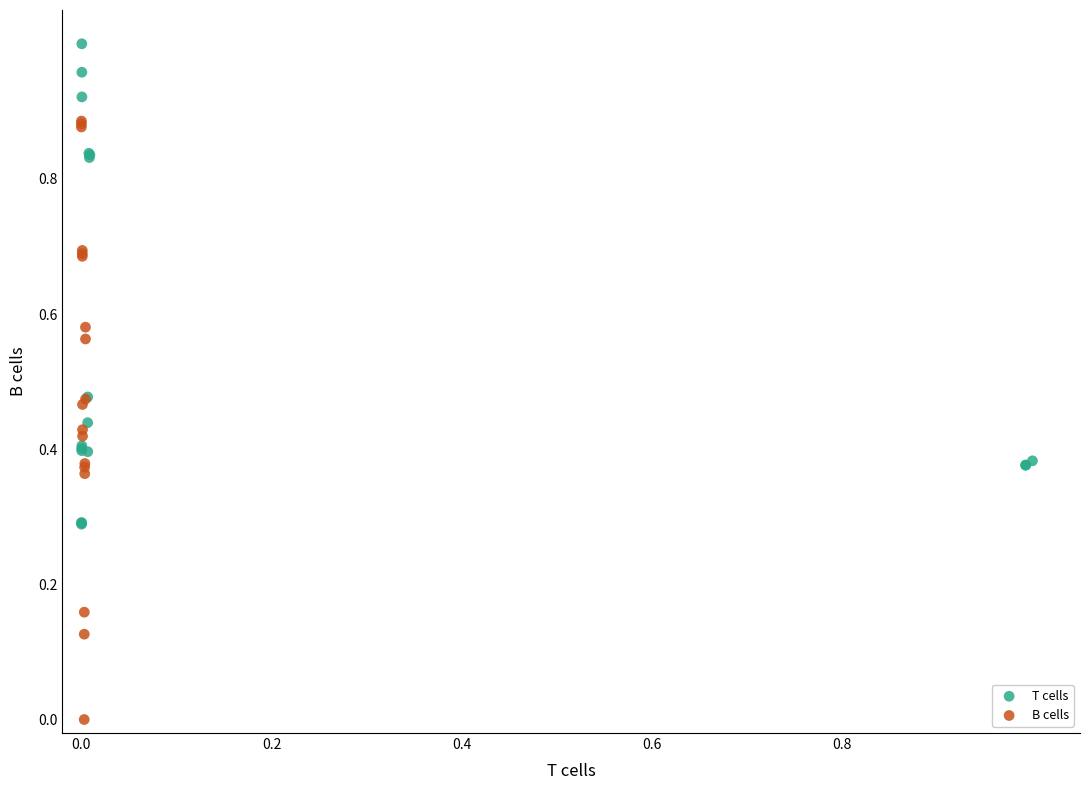

Which series reaches the maximum Y coordinate?

T cells